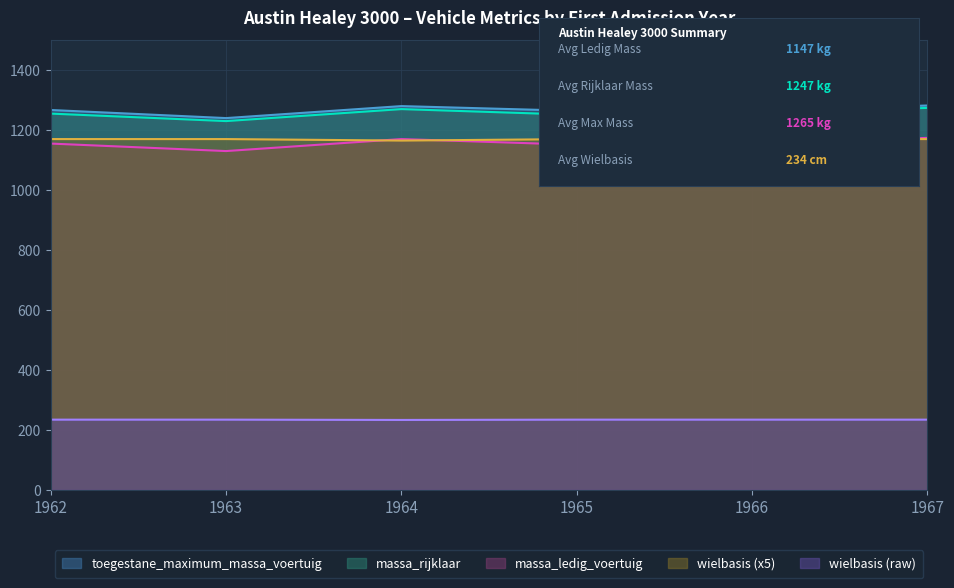

What is the total value across all series at 1966?

5078